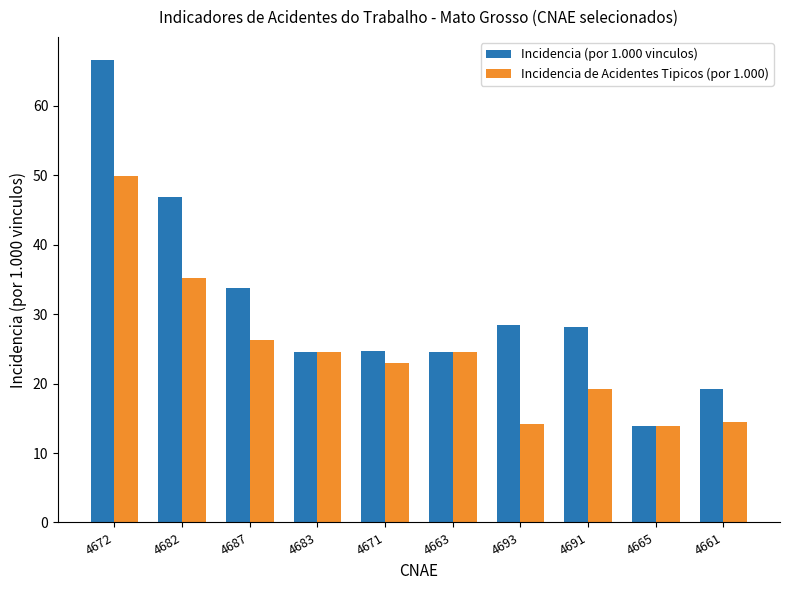

Is it true that Incidencia de Acidentes Tipicos (por 1.000) equals 19.2 at 4691?

True